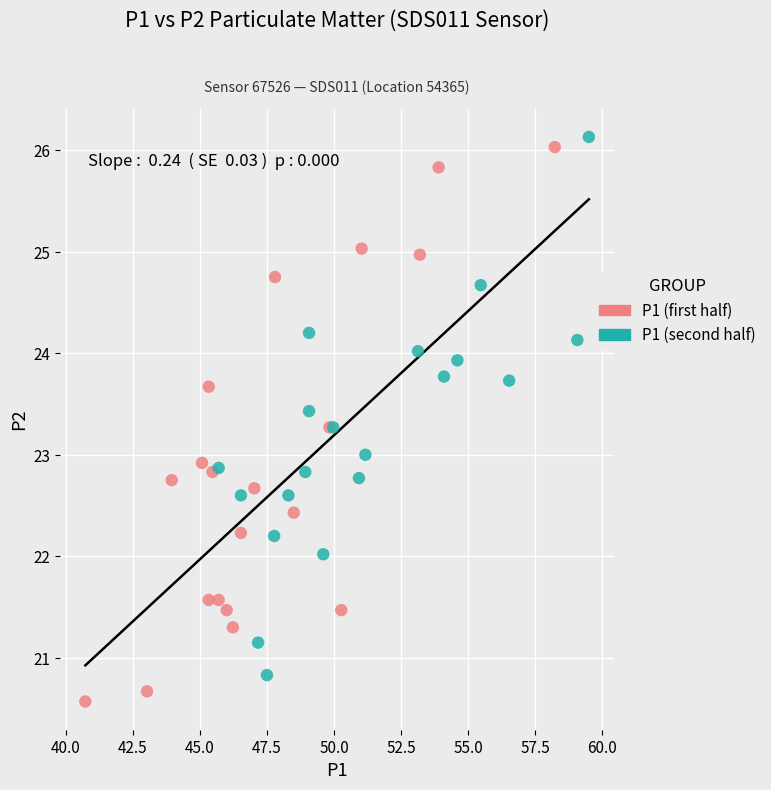

Which series reaches the minimum Y coordinate?

P1 (first half)